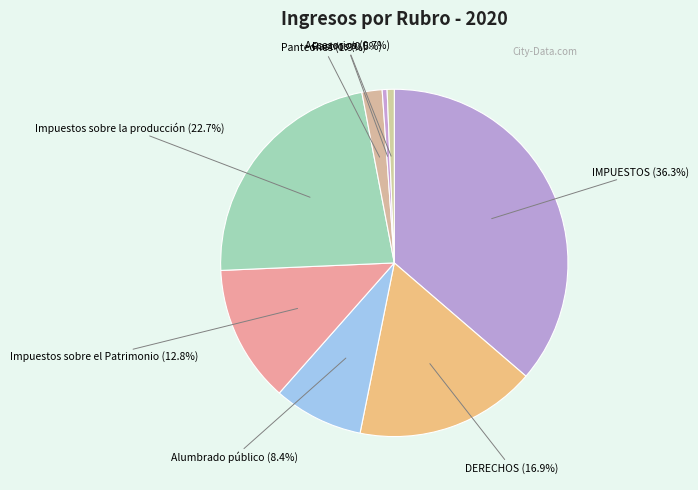

Which slice is the largest?

IMPUESTOS